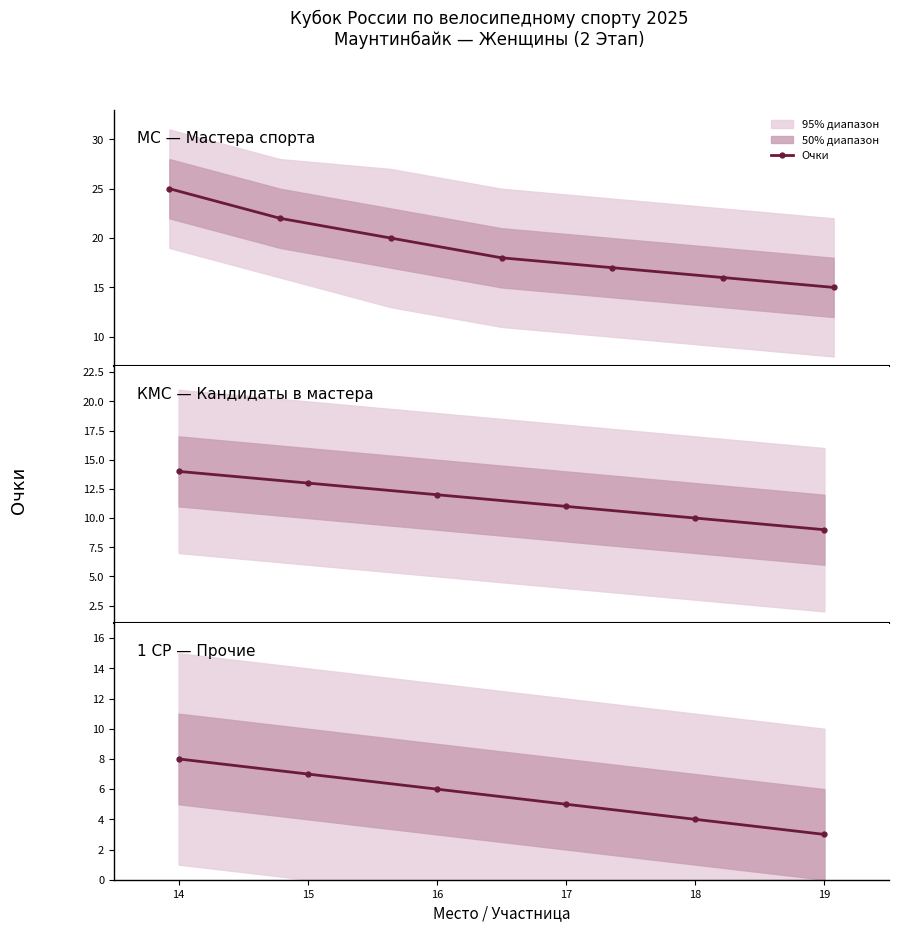

Does the chart have visible grid lines?

No